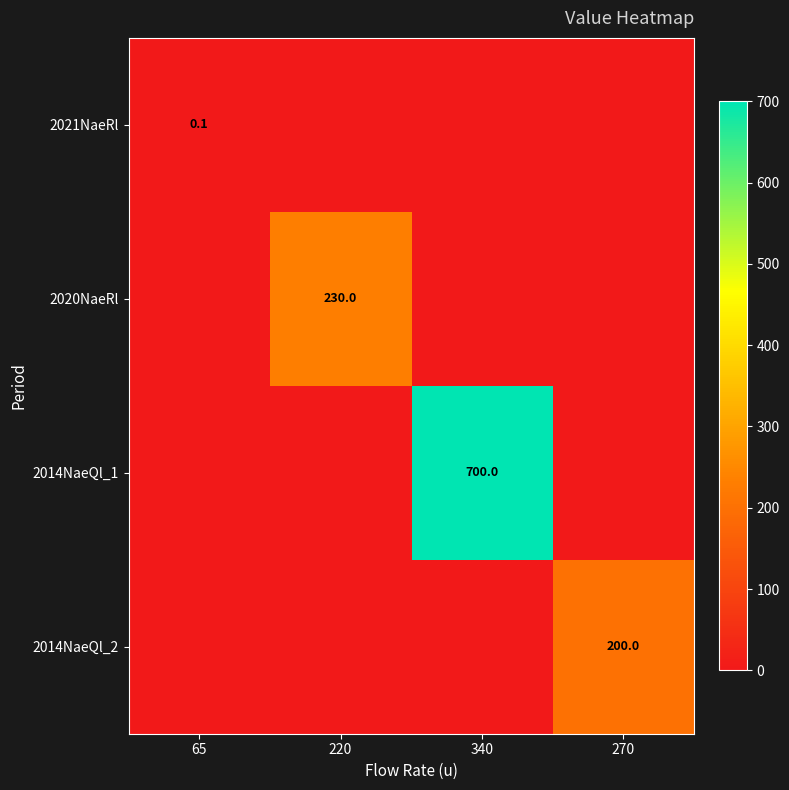

True or false: 2021NaeRl has a value of 0.1 at 65.

True